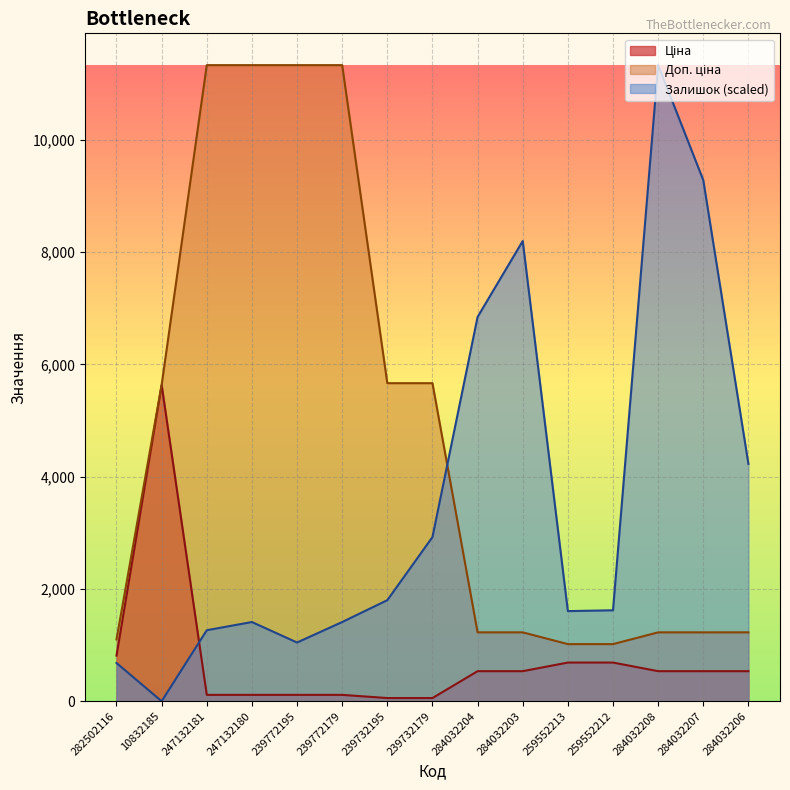

What is the sum of the Залишок values at 259552213 and 284032207?

10891.2